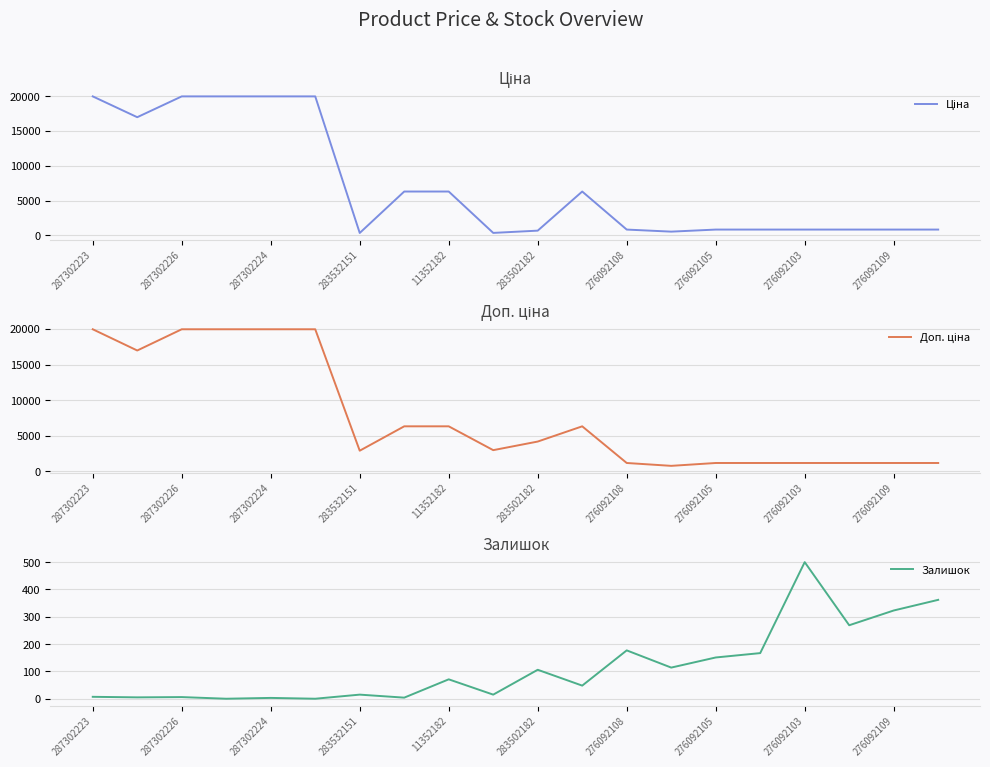

What is the highest value of the Залишок series?

500